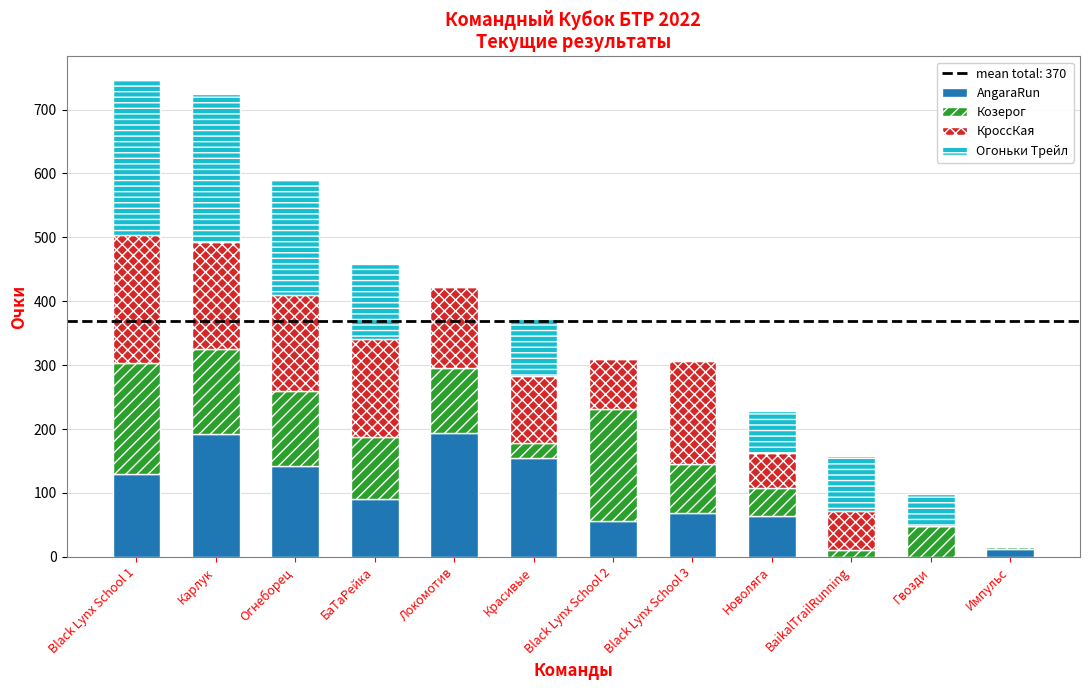

What is the total value across all series at Новоляга?

229